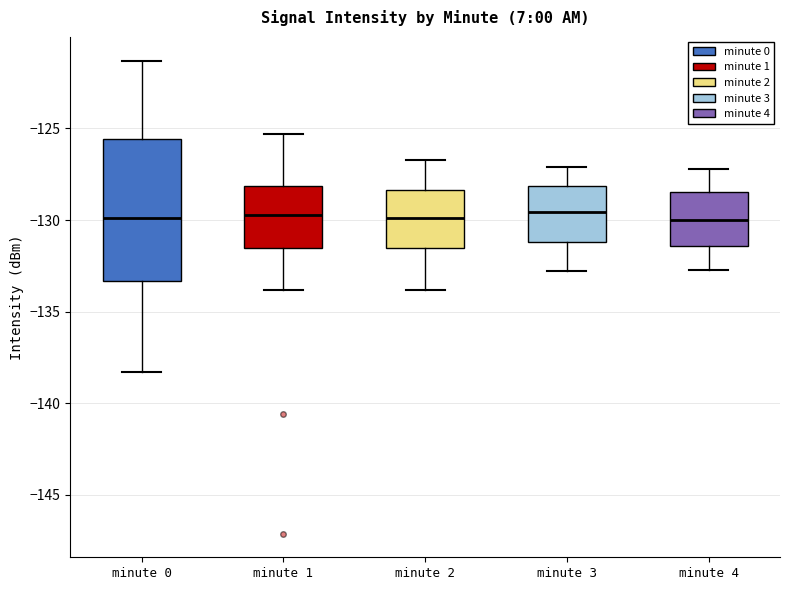

Which box is the tallest, from its lower edge to its upper edge?

minute 0